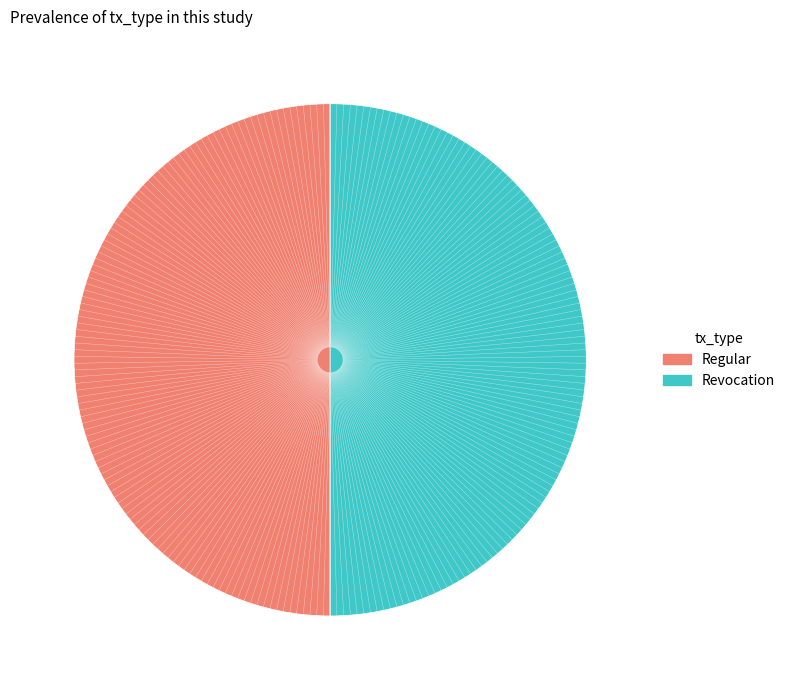

True or false: Revocation accounts for 50% of the total.

True